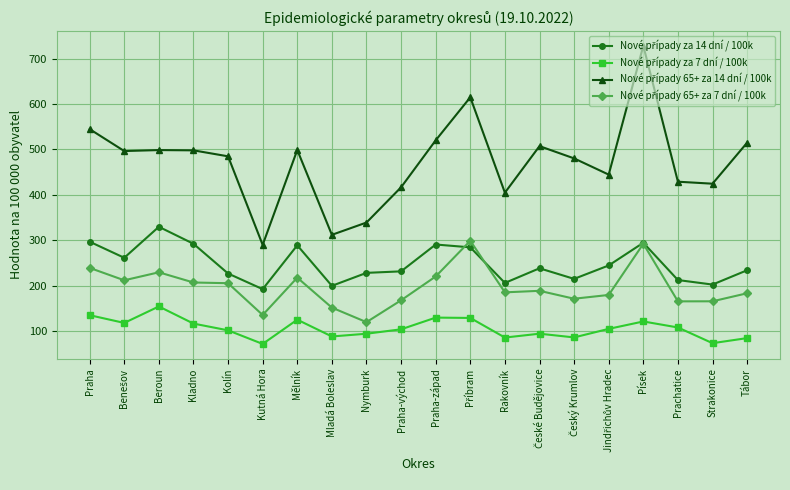

What is the label of the 13th point from the right?

Mladá Boleslav